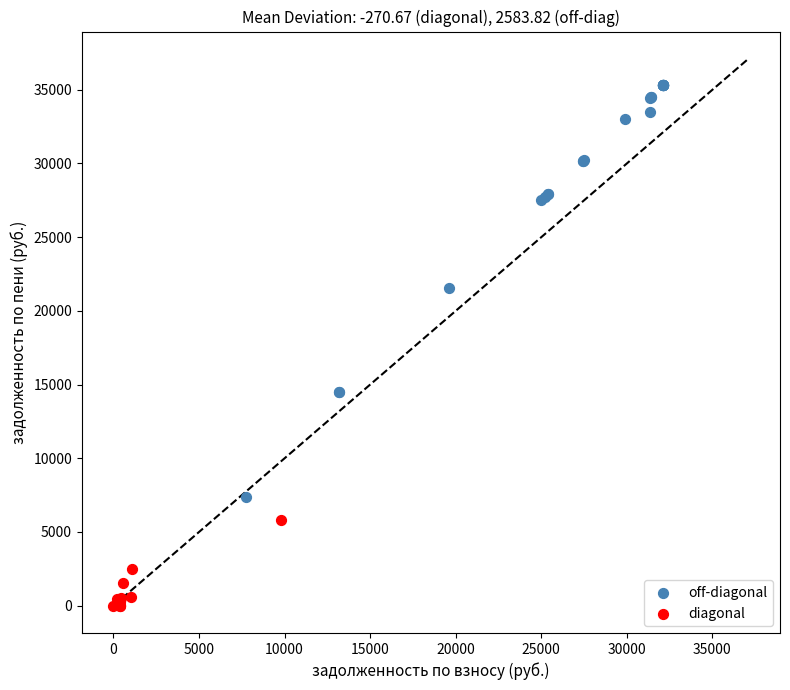

Which series reaches the maximum Y coordinate?

off-diagonal